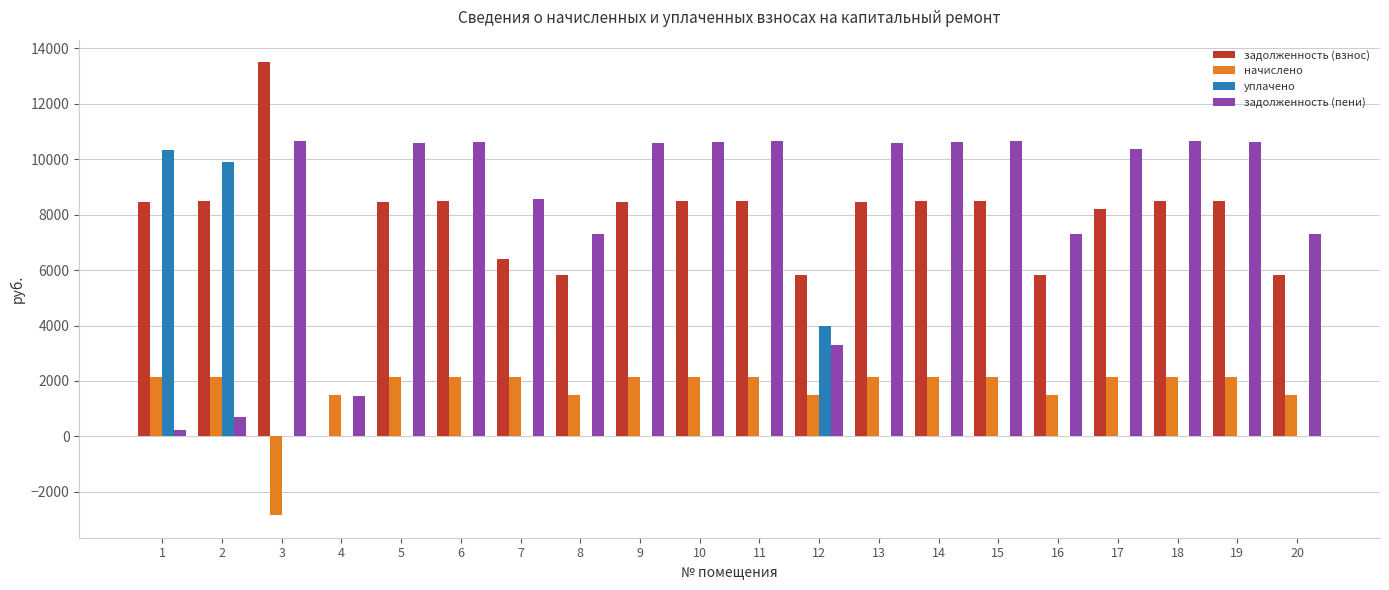

What is the difference between the задолженность (пени) values at 10 and 9?

48.1